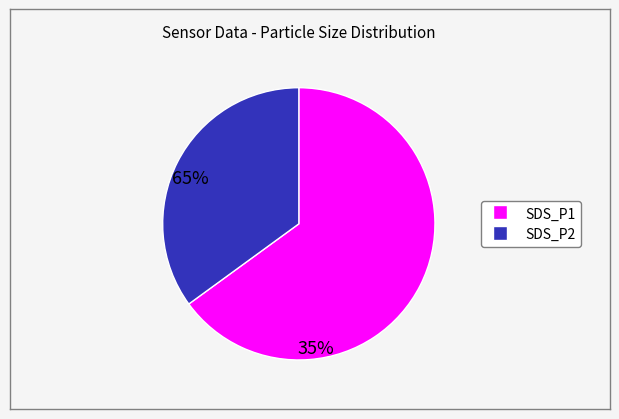

Rank the categories by value from lowest to highest.

SDS_P2, SDS_P1